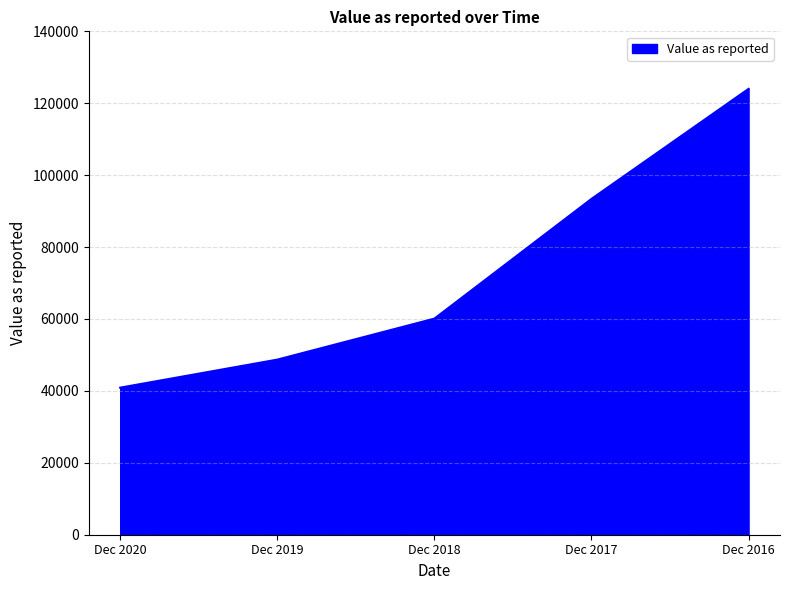

True or false: there are more than 2 points higher than both neighbors.

False